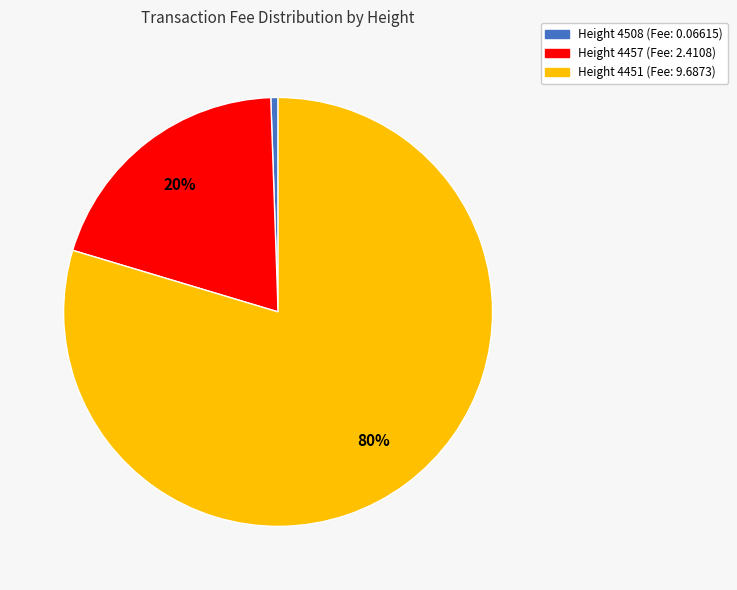

To the nearest percent, what is the difference between the Height 4508 (Fee: 0.06615) and Height 4457 (Fee: 2.4108) slice percentages?

19%